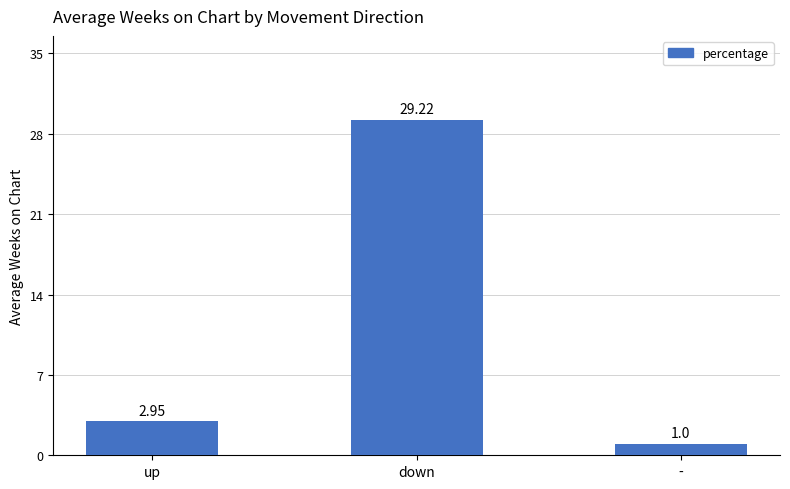

What is the sum of the values at - and down?

30.2